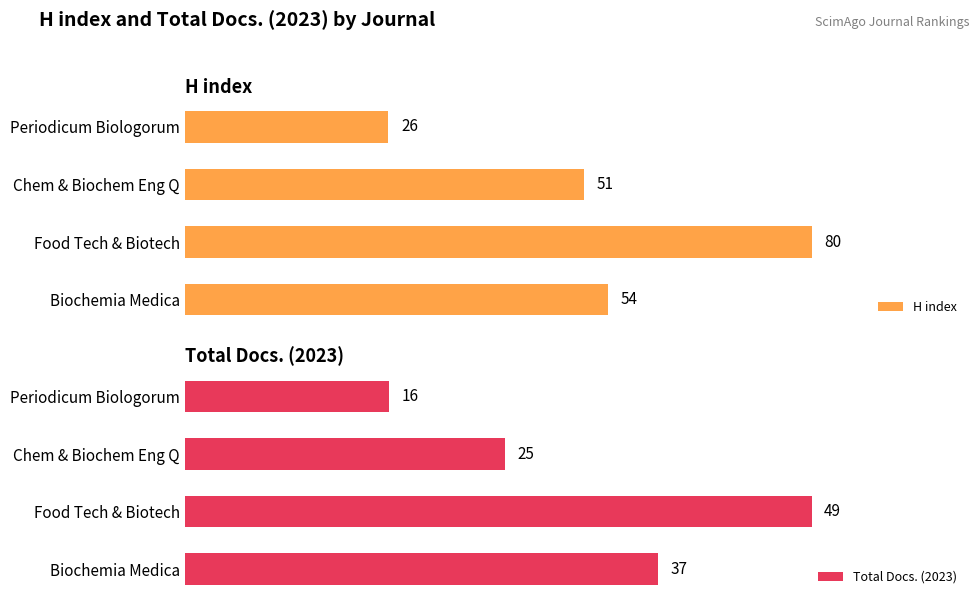

Does the chart contain stacked bars?

No